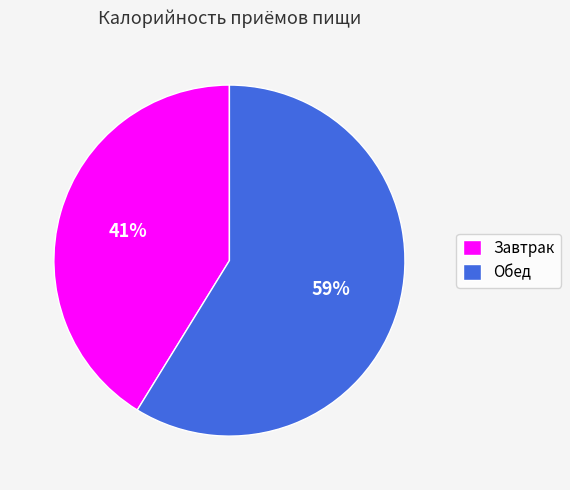

How many slices are in this pie chart?

2